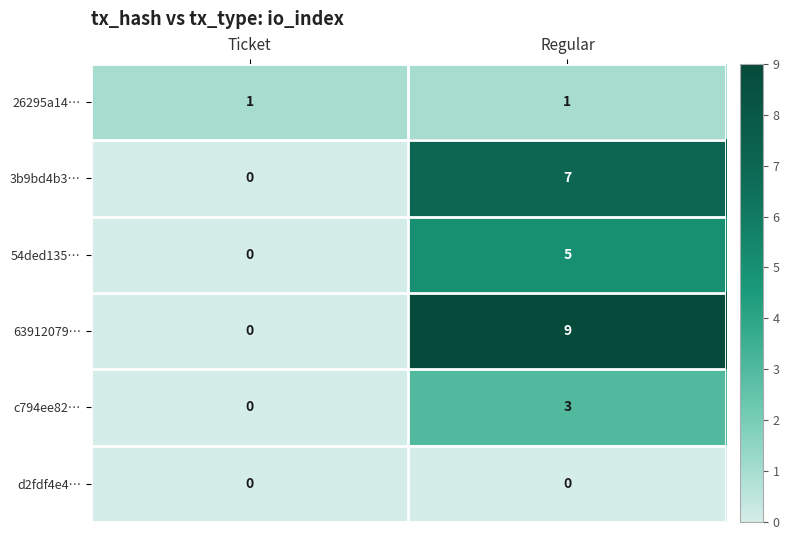

Rank the categories by 54ded135… value from lowest to highest.

Ticket, Regular